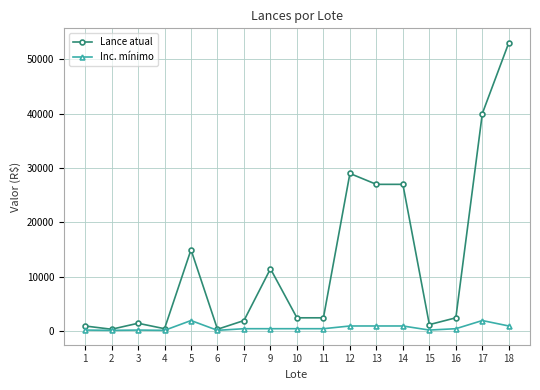

Does the chart display data point markers on the line(s)?

Yes